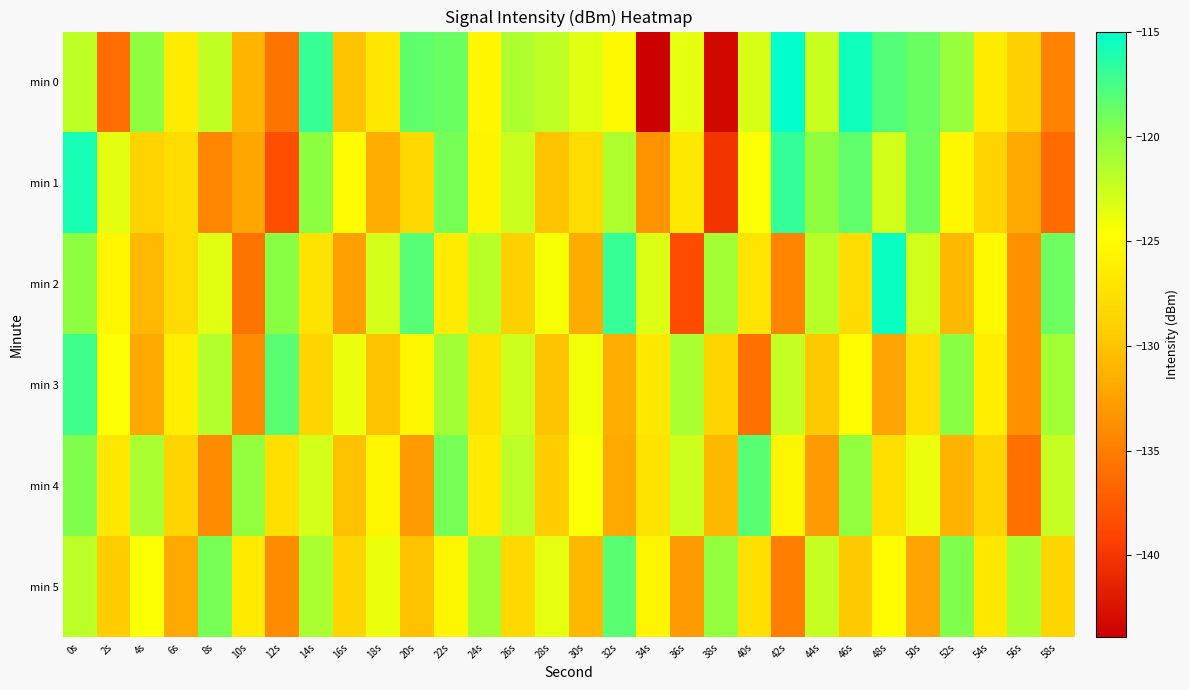

Reading right to left, list all the values displayed in this chart.

min 0: 58s=-134.6	56s=-129.1	54s=-126.4	52s=-120.4	50s=-118.7	48s=-117.9	46s=-115.6	44s=-122.5	42s=-115.0	40s=-123.1	38s=-143.2	36s=-123.6	34s=-143.9	32s=-125.2	30s=-123.4	28s=-122.0	26s=-121.4	24s=-125.5	22s=-118.8	20s=-118.4	18s=-126.9	16s=-130.1	14s=-117.0	12s=-135.6	10s=-131.1	8s=-122.2	6s=-126.5	4s=-120.1	2s=-136.2	0s=-122.0
min 1: 58s=-136.2	56s=-131.9	54s=-128.7	52s=-125.3	50s=-119.0	48s=-122.8	46s=-118.5	44s=-120.1	42s=-116.8	40s=-124.6	38s=-140.1	36s=-126.8	34s=-133.5	32s=-121.3	30s=-127.9	28s=-130.1	26s=-122.5	24s=-125.7	22s=-119.2	20s=-128.3	18s=-131.5	16s=-125.0	14s=-120.0	12s=-138.3	10s=-132.1	8s=-134.4	6s=-127.9	4s=-128.8	2s=-123.6	0s=-115.8
min 2: 58s=-118.9	56s=-133.6	54s=-125.2	52s=-130.9	50s=-122.7	48s=-115.3	46s=-128.0	44s=-121.8	42s=-134.5	40s=-127.1	38s=-120.9	36s=-138.6	34s=-123.2	32s=-116.9	30s=-131.7	28s=-124.3	26s=-129.0	24s=-121.8	22s=-126.5	20s=-118.1	18s=-122.9	16s=-132.6	14s=-127.2	12s=-119.9	10s=-135.7	8s=-123.3	6s=-128.0	4s=-130.8	2s=-125.5	0s=-120.1
min 3: 58s=-120.9	56s=-133.6	54s=-126.2	52s=-119.9	50s=-127.6	48s=-132.2	46s=-124.9	44s=-129.6	42s=-122.2	40s=-135.9	38s=-128.6	36s=-121.2	34s=-126.9	32s=-131.6	30s=-124.2	28s=-129.9	26s=-122.6	24s=-127.2	22s=-120.9	20s=-125.6	18s=-130.2	16s=-123.9	14s=-128.6	12s=-118.2	10s=-133.9	8s=-121.6	6s=-126.2	4s=-131.9	2s=-124.6	0s=-117.2
min 4: 58s=-122.2	56s=-135.9	54s=-128.6	52s=-131.2	50s=-123.9	48s=-127.6	46s=-120.2	44s=-132.9	42s=-125.6	40s=-118.2	38s=-130.9	36s=-122.6	34s=-127.2	32s=-131.9	30s=-124.6	28s=-129.2	26s=-121.9	24s=-126.6	22s=-119.2	20s=-132.9	18s=-125.6	16s=-130.2	14s=-122.9	12s=-127.6	10s=-120.2	8s=-133.9	6s=-128.6	4s=-121.2	2s=-126.9	0s=-119.6
min 5: 58s=-128.6	56s=-121.2	54s=-126.9	52s=-119.6	50s=-132.2	48s=-124.9	46s=-129.6	44s=-122.2	42s=-134.9	40s=-127.6	38s=-120.2	36s=-132.9	34s=-125.6	32s=-118.2	30s=-130.9	28s=-123.6	26s=-128.2	24s=-120.9	22s=-125.6	20s=-130.2	18s=-123.9	16s=-128.6	14s=-121.2	12s=-133.9	10s=-126.6	8s=-119.2	6s=-131.9	4s=-124.6	2s=-129.2	0s=-121.9